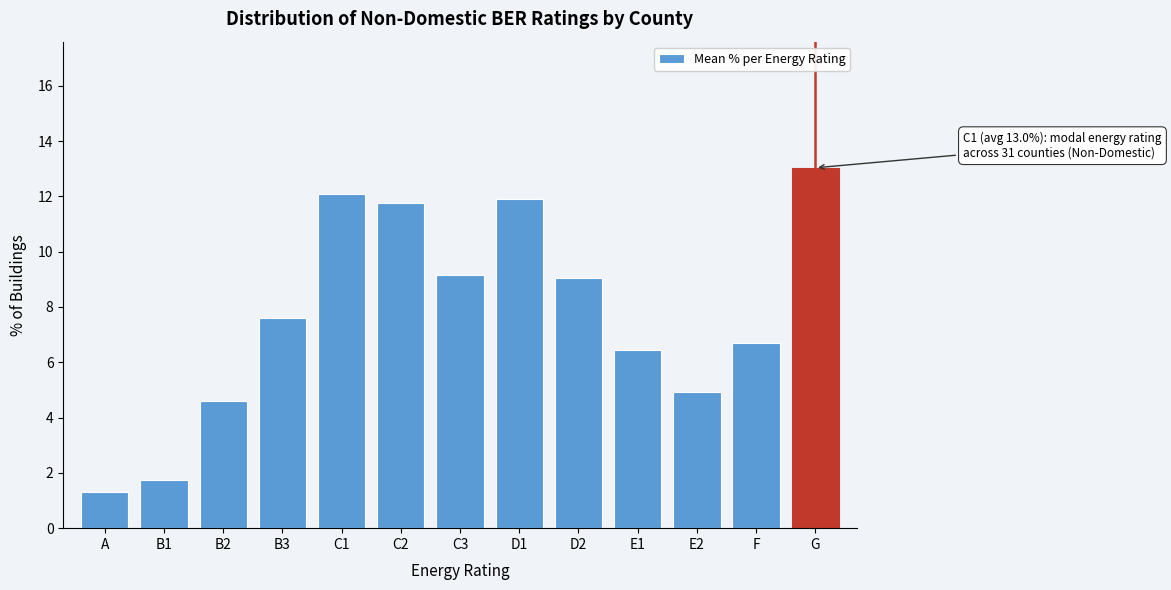

Reading left to right, extract all data points from this chart.

1.3	1.7	4.6	7.6	12.1	11.7	9.2	11.9	9.1	6.5	4.9	6.7	13.0